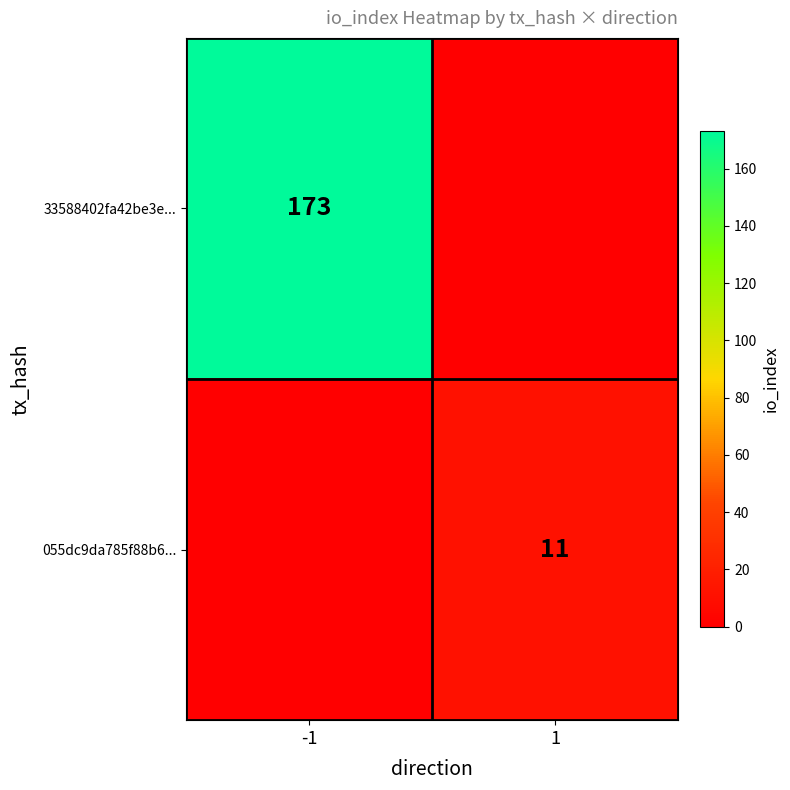

At how many categories does at least one series exceed 104?

1